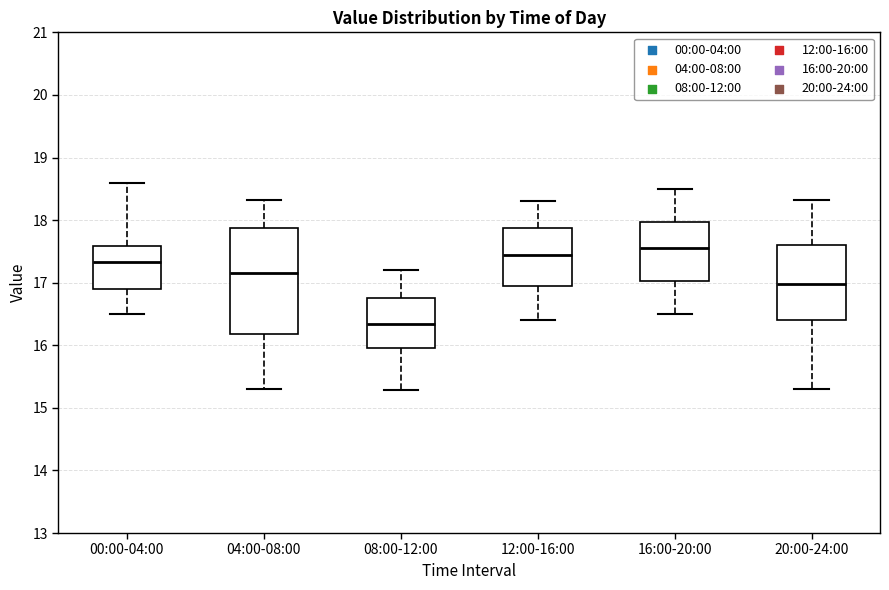

Where does the upper whisker of the box for 12:00-16:00 end on the y-axis? The values are not printed on the chart, so give them approximately, as read against the axis.

18.3